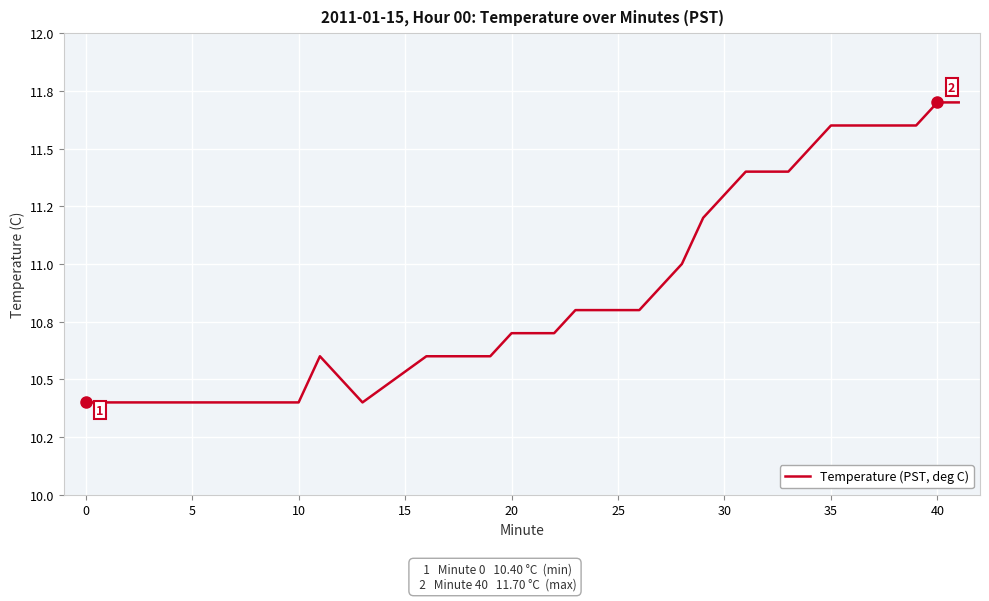

Is this an area chart (filled region under the line)?

No